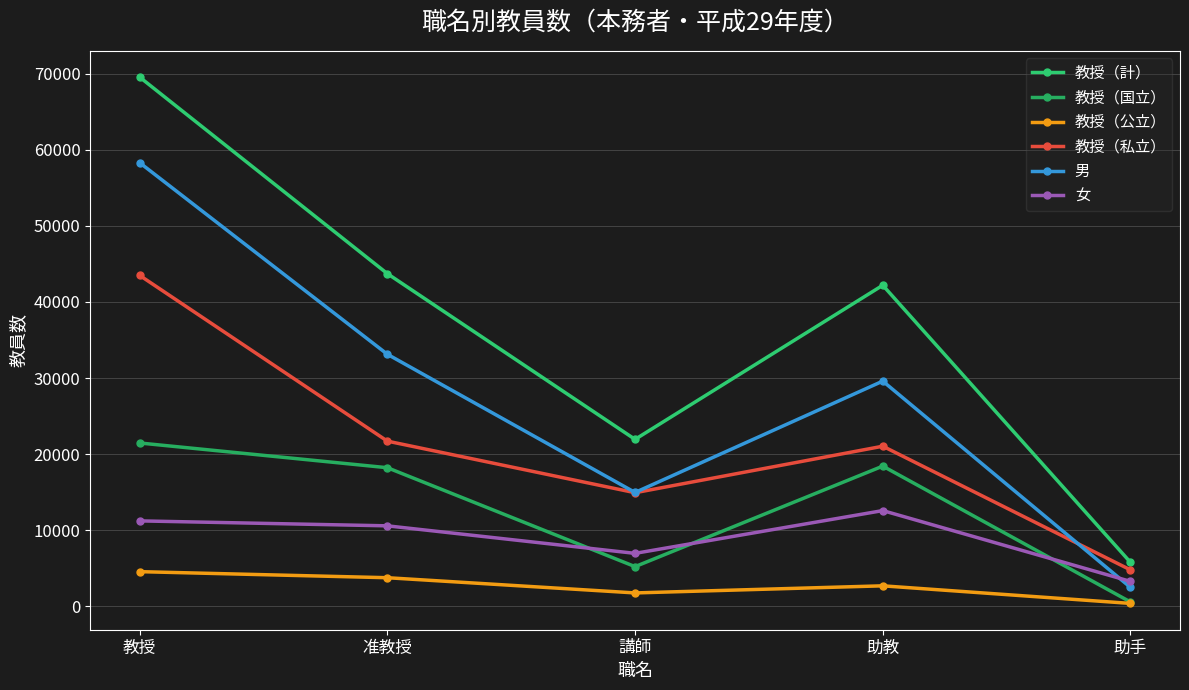

Which series changed the most between 准教授 and 助手?

教授（計）